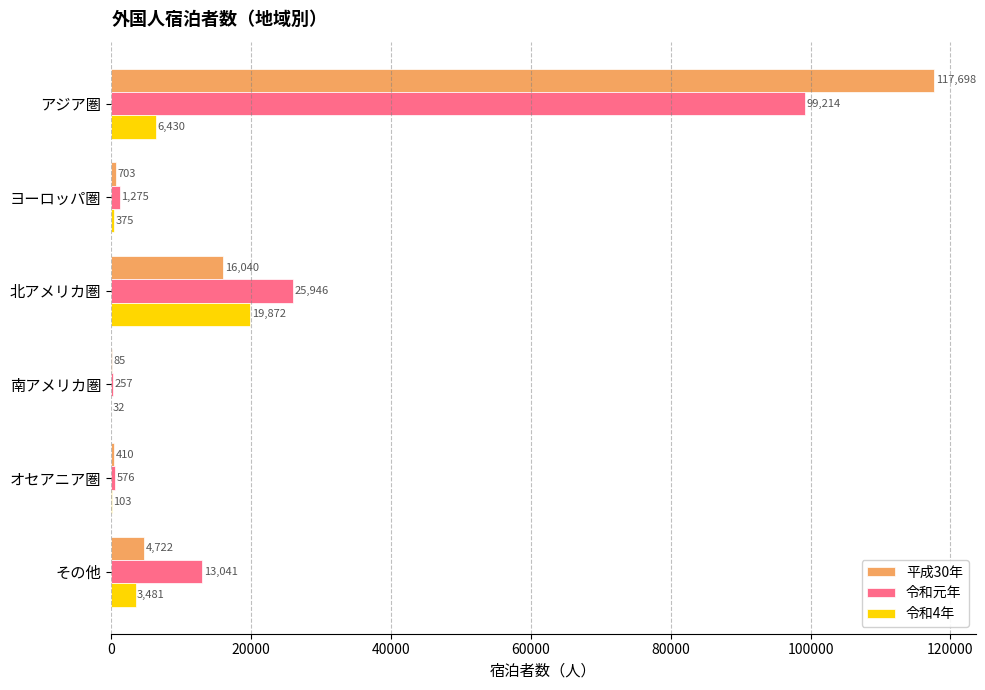

Is it true that 令和4年 equals 6430 at アジア圏?

True